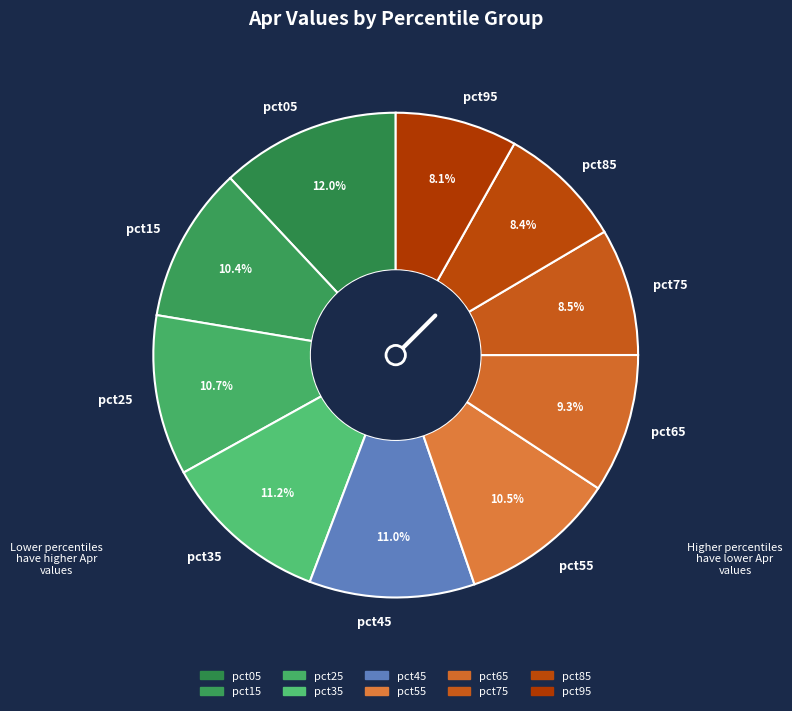

To the nearest percent, what is the average slice percentage?

10%